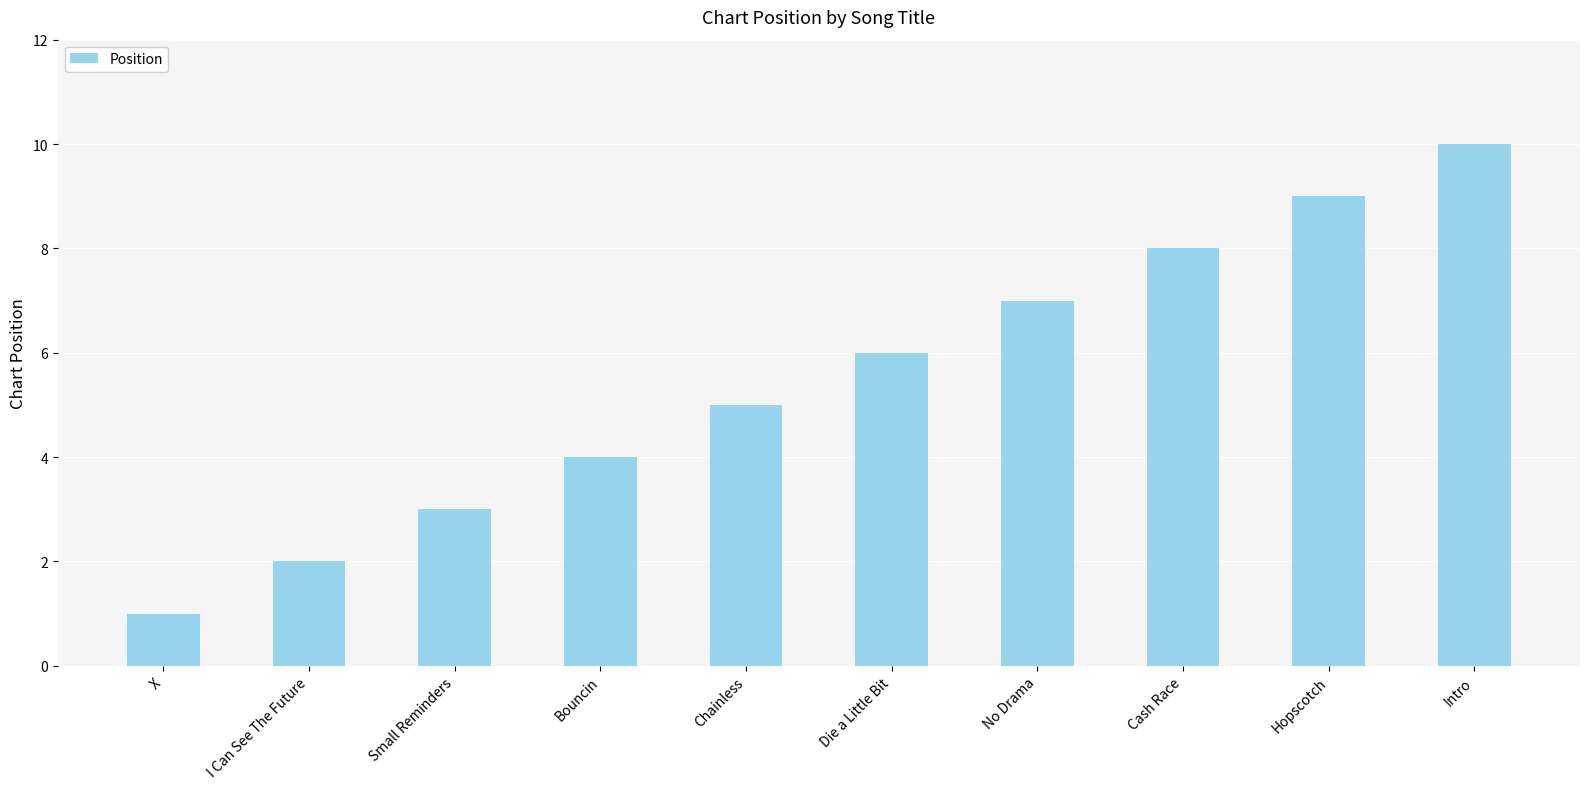

What is the average value?

6